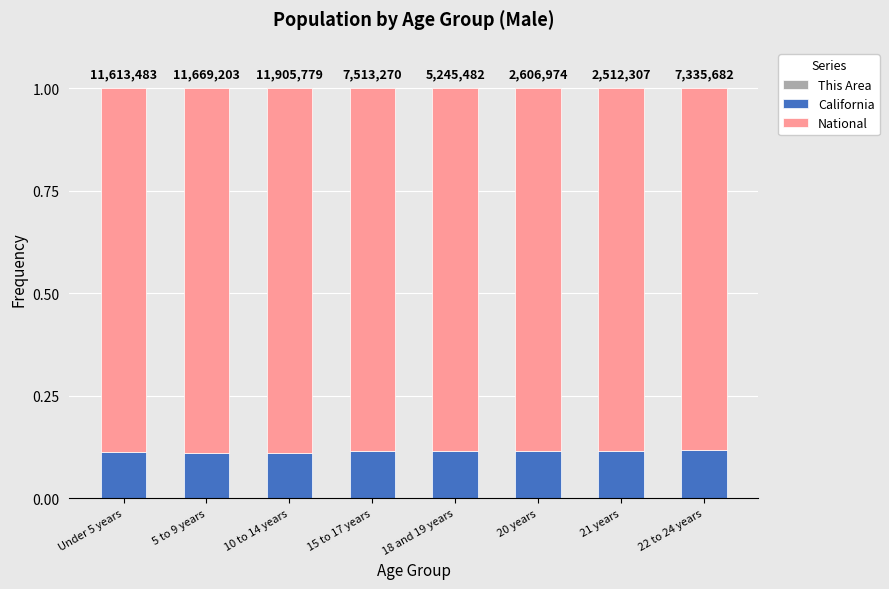

Which series changed the most between 10 to 14 years and 21 years?

National